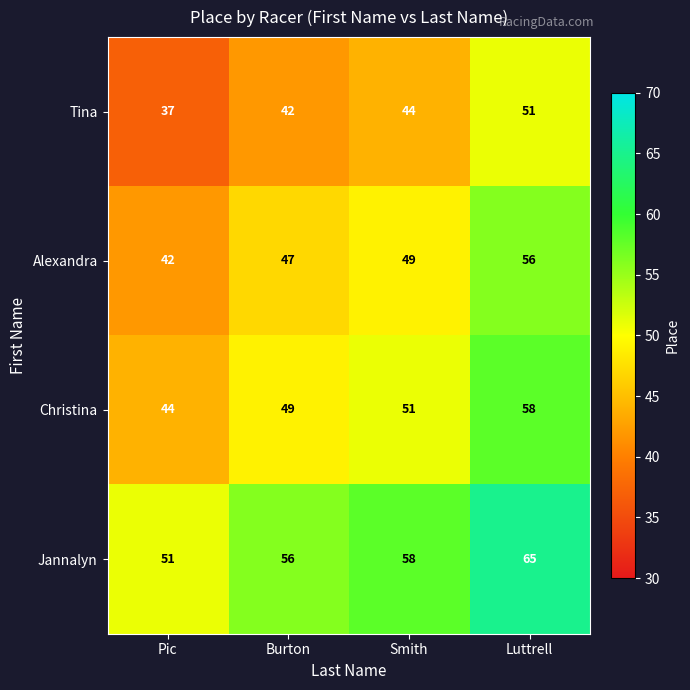

The Jannalyn series shows 58 at Smith. True or false?

True